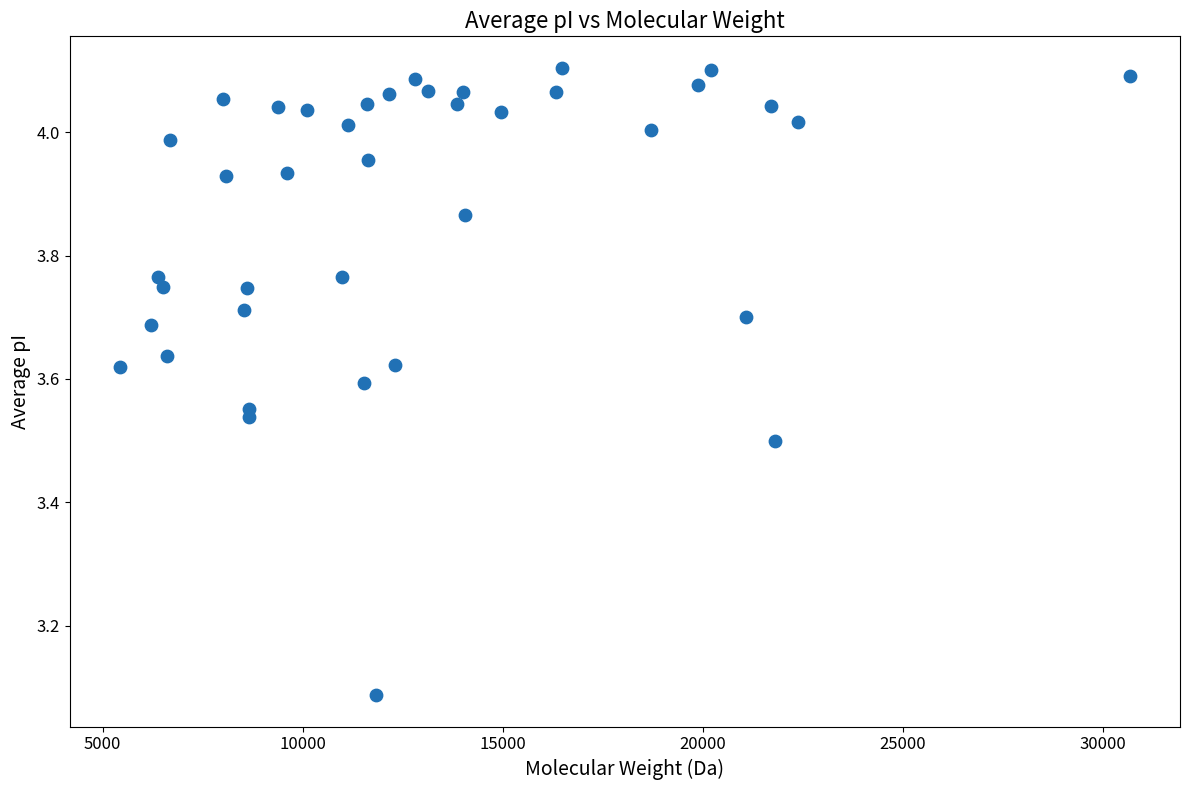

What is the range of Y values (max minus min)?

1.0